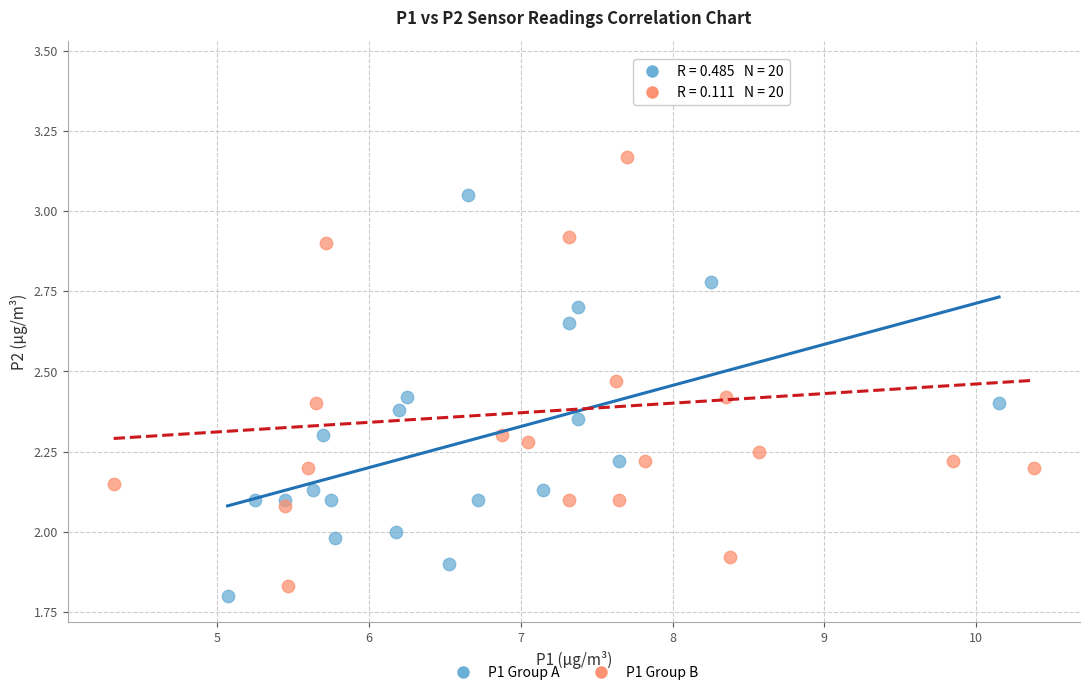

What are all the series names shown in the legend?

P1 Group A, P1 Group B